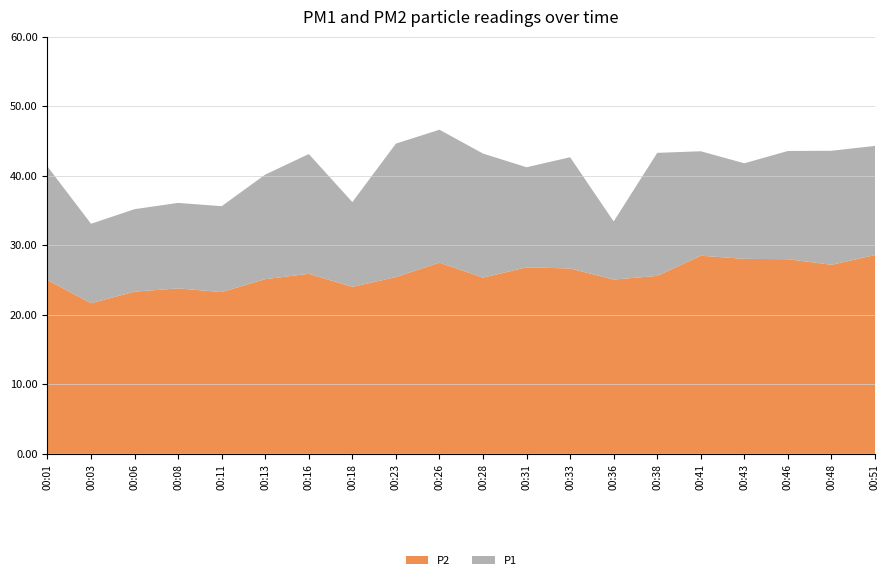

Reading left to right, list all the values displayed in this chart.

P1: 41.3	33.1	35.2	36.1	35.6	40.2	43.1	36.2	44.6	46.6	43.2	41.2	42.7	33.4	43.3	43.5	41.8	43.6	43.6	44.3
P2: 25.0	21.7	23.3	23.8	23.3	25.1	25.9	24.0	25.4	27.5	25.4	26.8	26.7	25.1	25.6	28.5	28.1	28.0	27.2	28.6